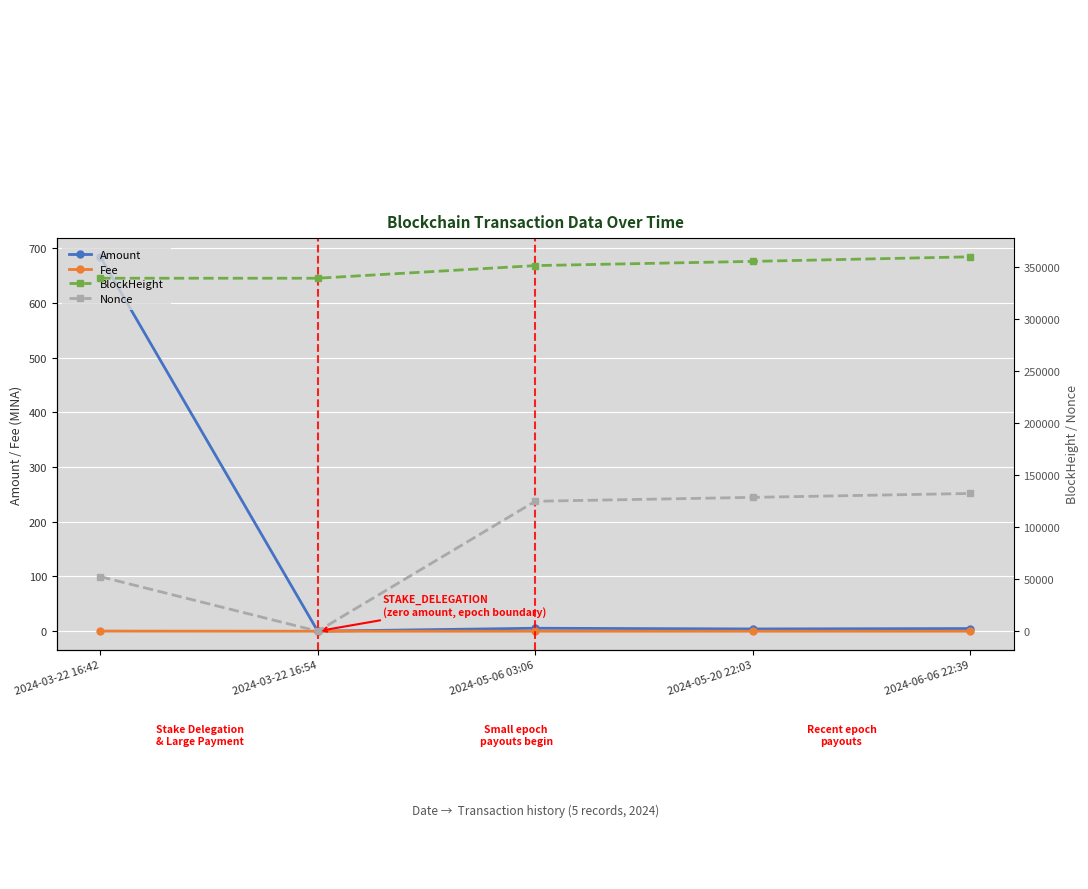

Where is Amount nearest to the value 342?

2024-05-06 03:06